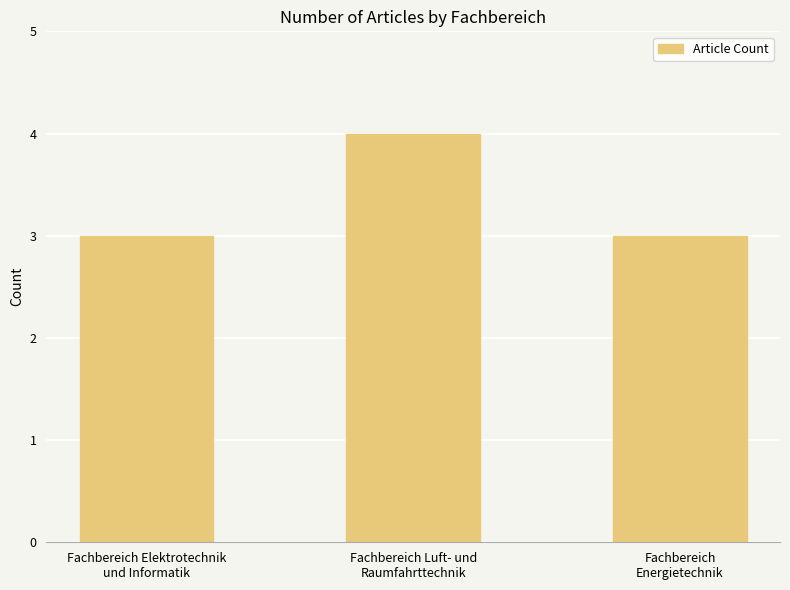

How many values are between 3 and 4?

3